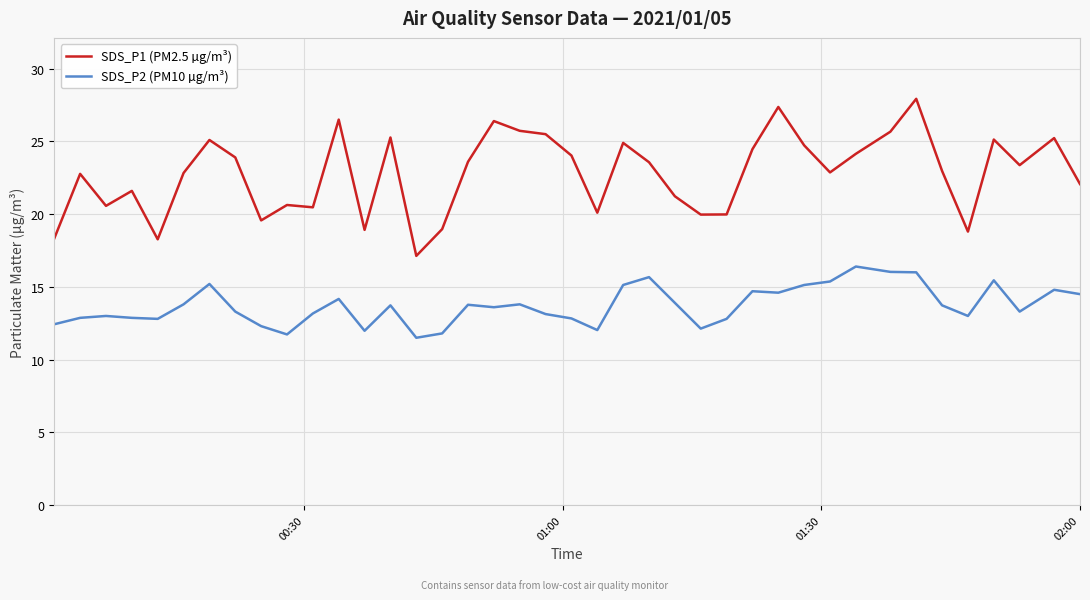

What is the sum of all SDS_P2 (PM10 µg/m³) values?

548.5